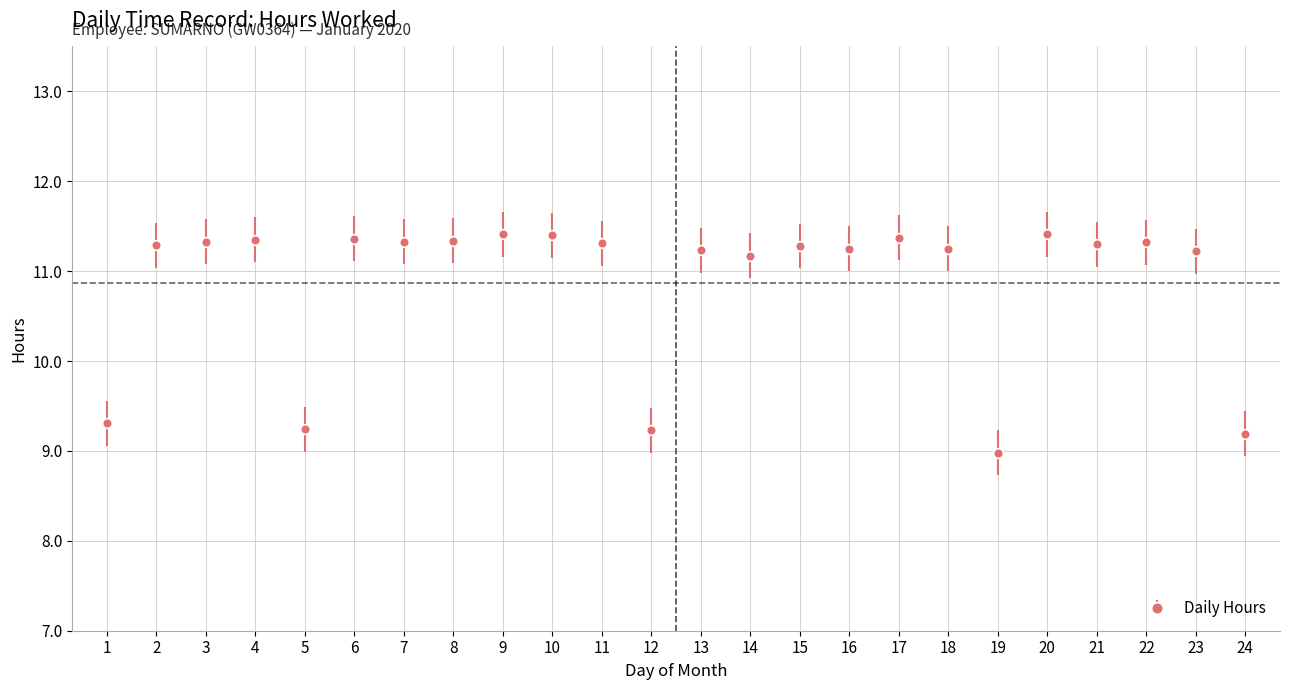

What is the value of the 8th point from the left?

11.3